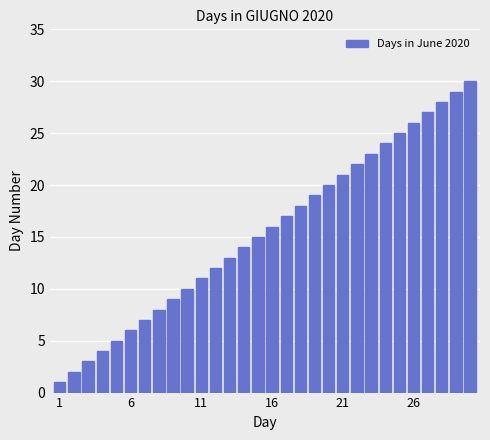

What is the difference between the maximum and second lowest values?

28